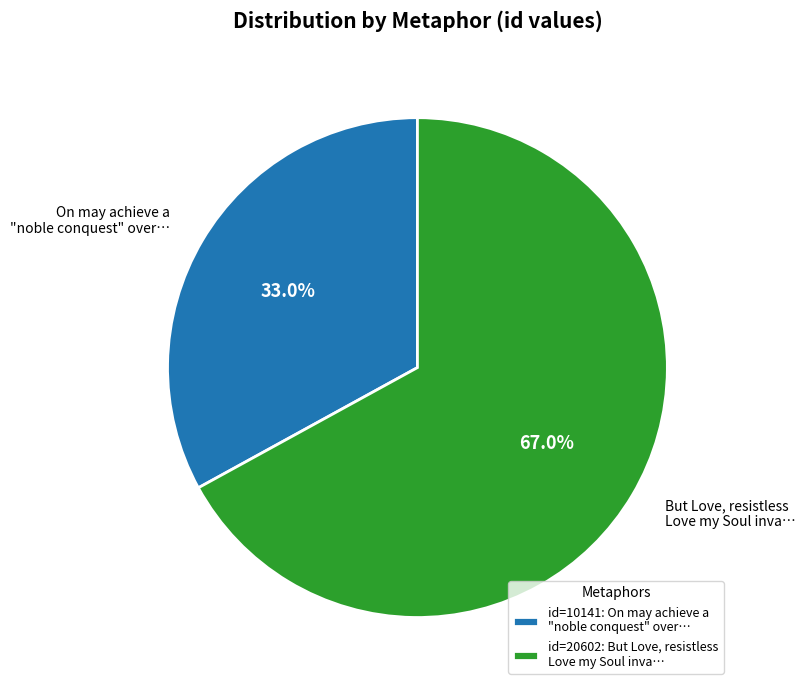

Does But Love, resistless Love my Soul inva… represent more than half of the total?

Yes